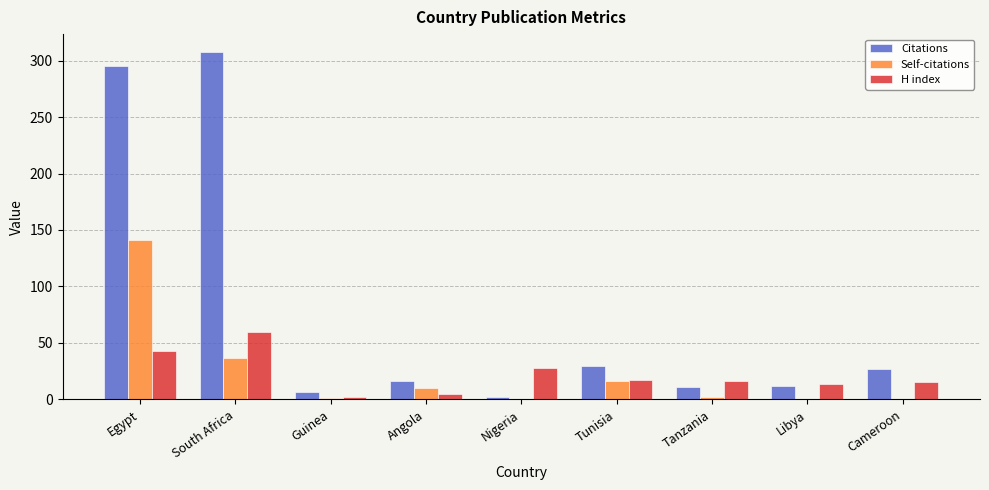

What is the total value across all series at Libya?

26